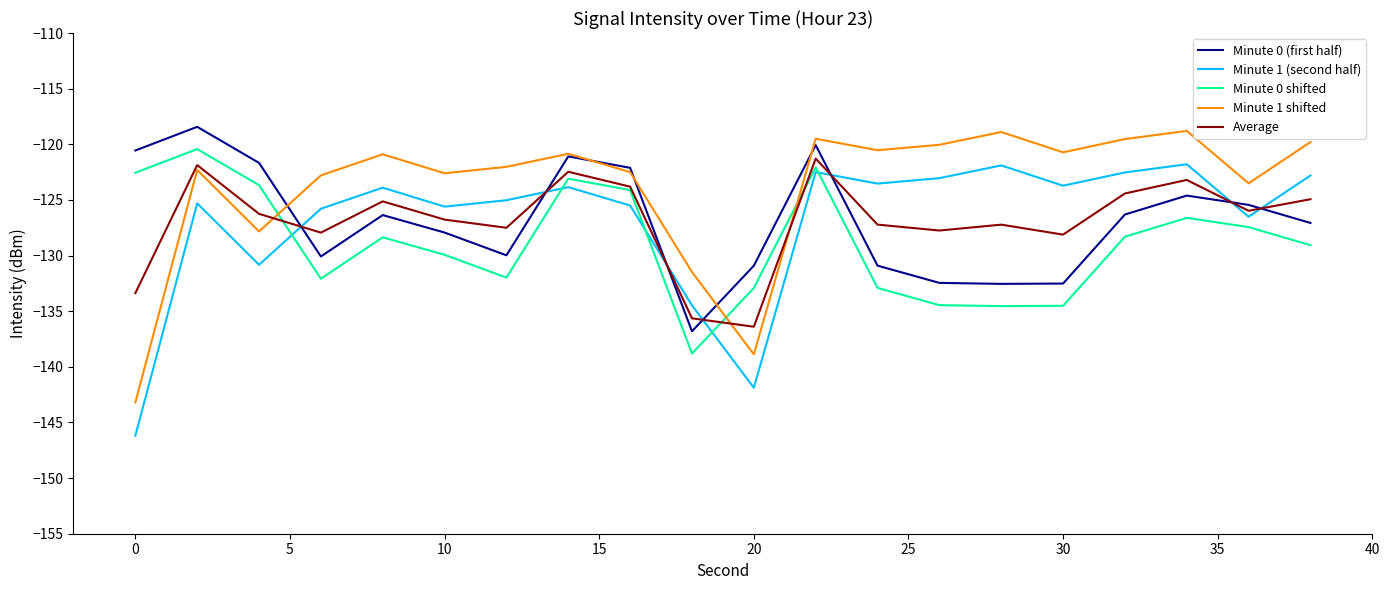

True or false: Minute 1 (second half) and Minute 1 shifted intersect in this chart.

False